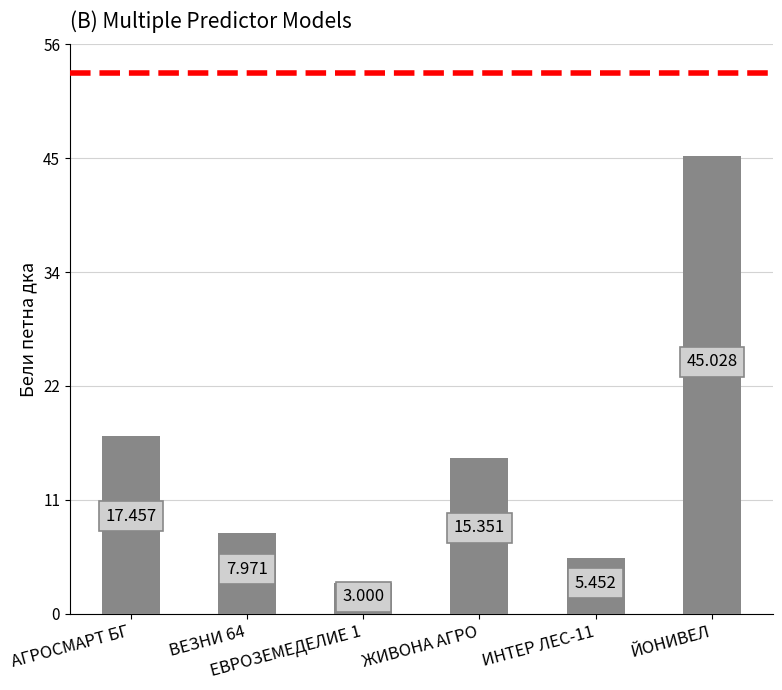

Which has a higher value, ЙОНИВЕЛ or ЕВРОЗЕМЕДЕЛИЕ 1?

ЙОНИВЕЛ